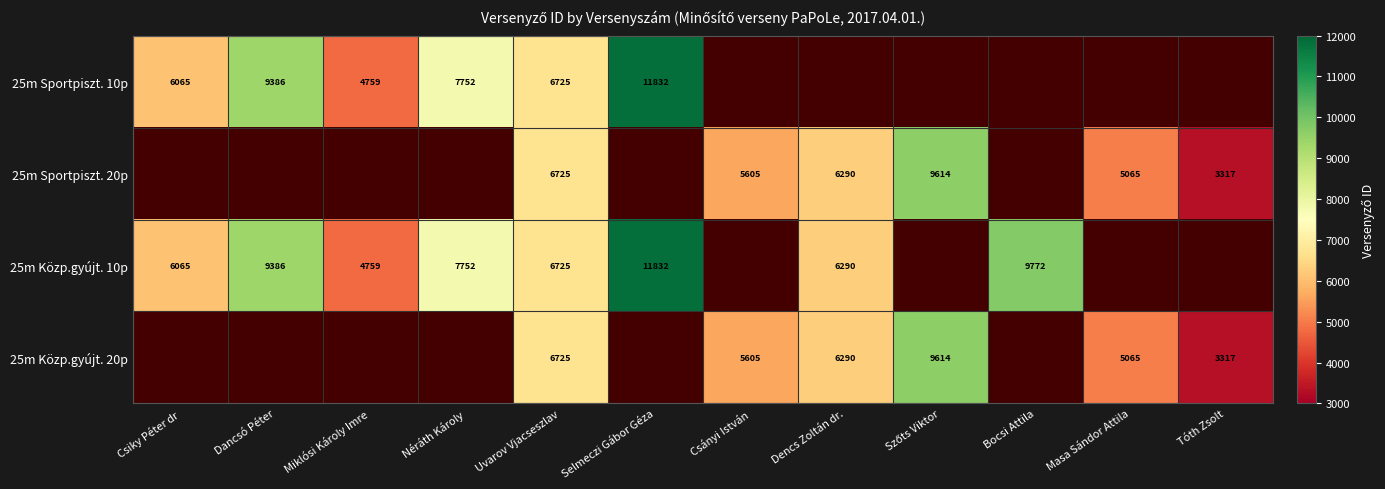

True or false: 25m Sportpiszt. 20p has a value of 5605 at Csányi István.

True